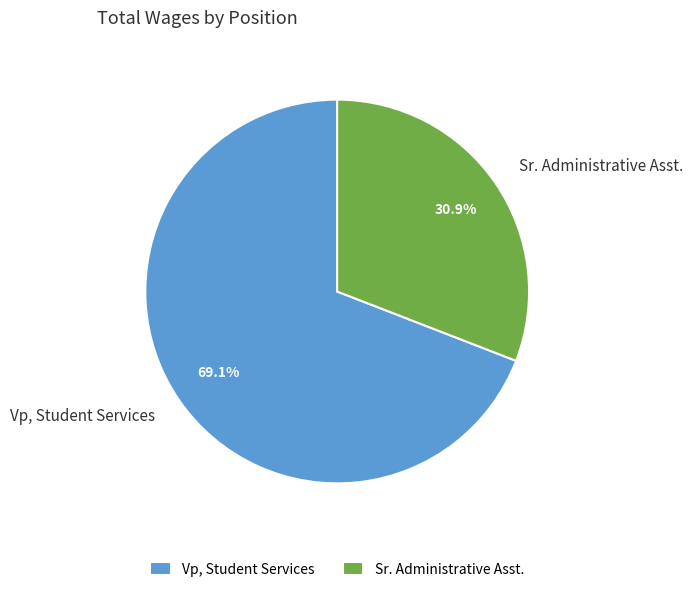

Is there a majority slice in this chart?

Yes